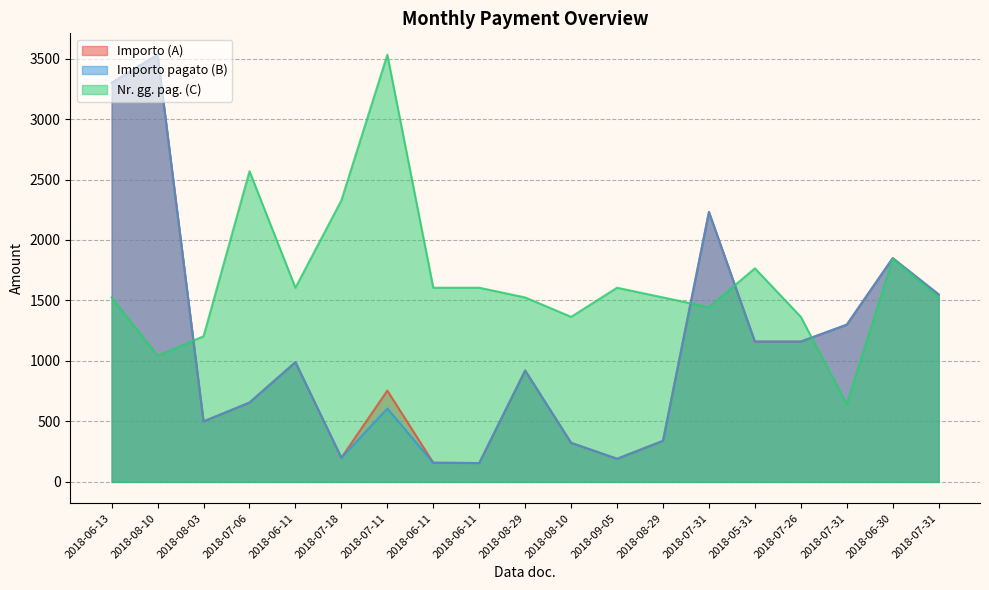

What is the difference between the highest and lowest values at 2018-06-13?

1774.9